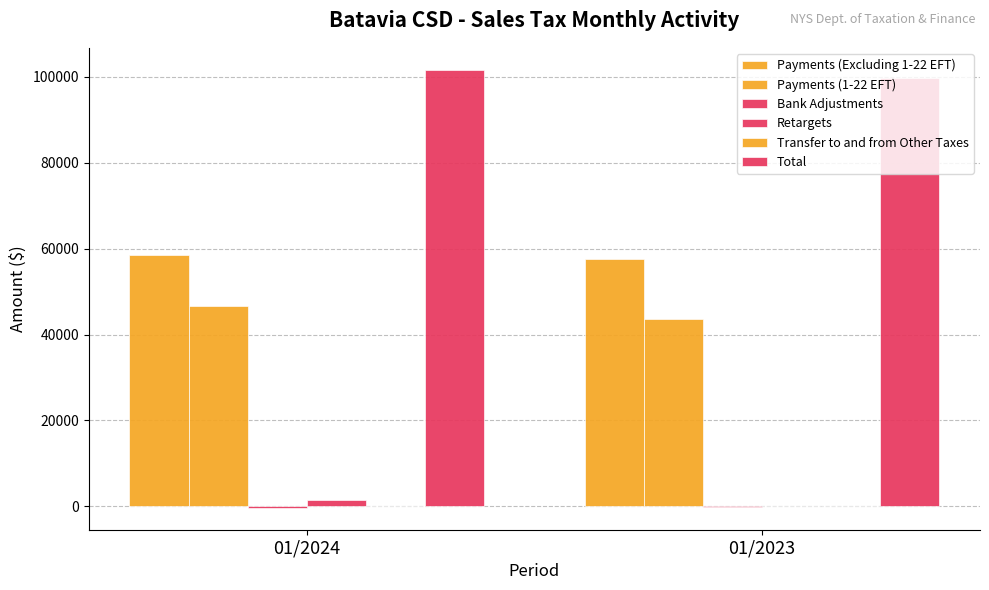

How many series are shown in this chart?

6